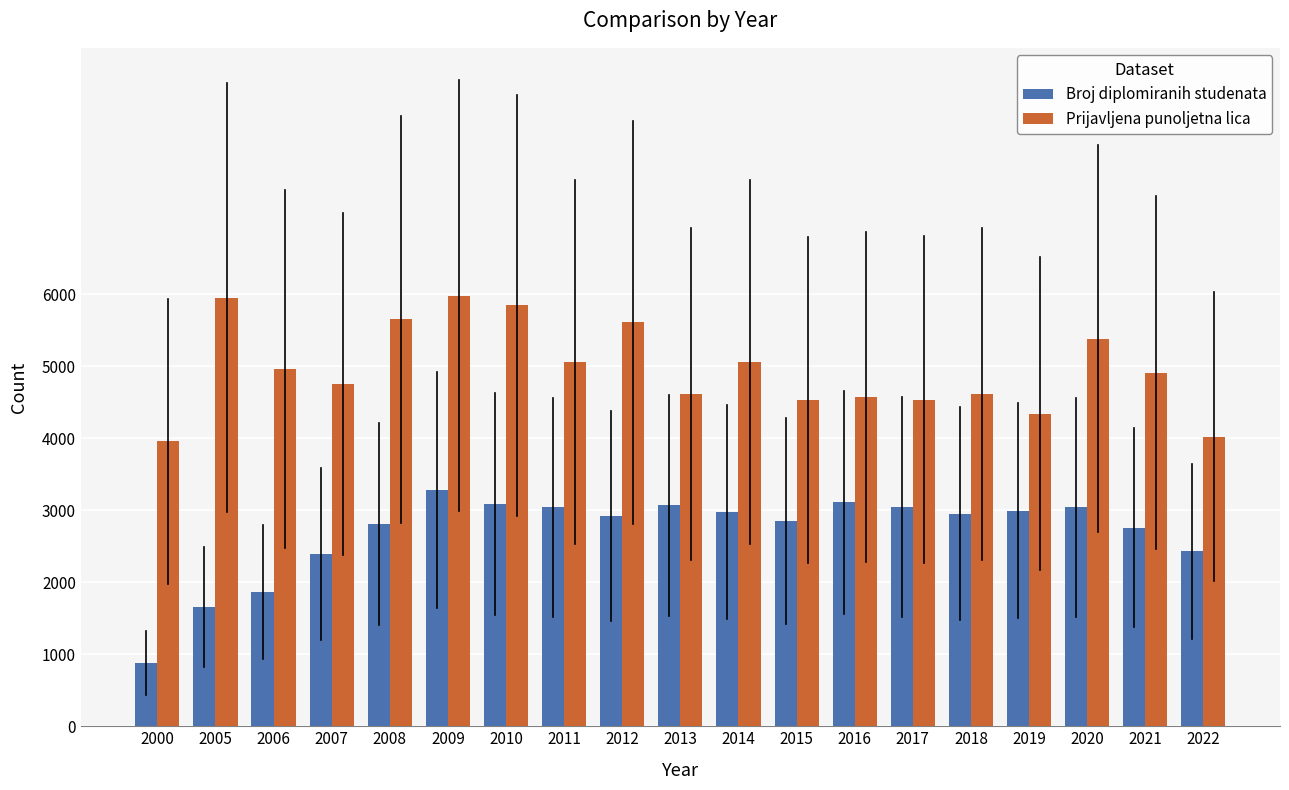

List the series in order of their overall mean, lowest first.

Broj diplomiranih studenata, Prijavljena punoljetna lica